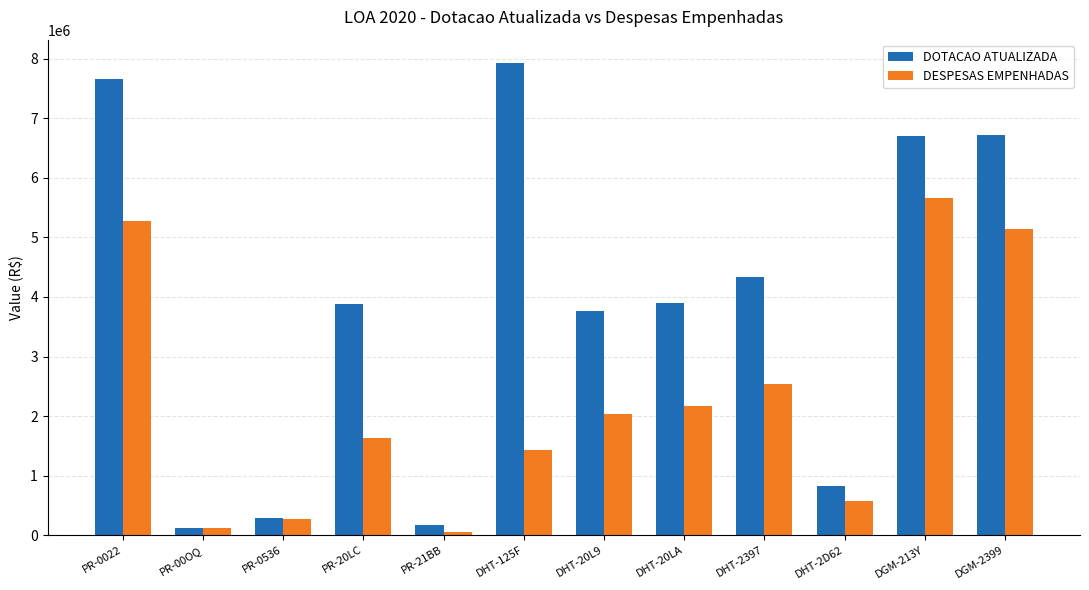

Which series has the widest spread of values?

DOTACAO ATUALIZADA